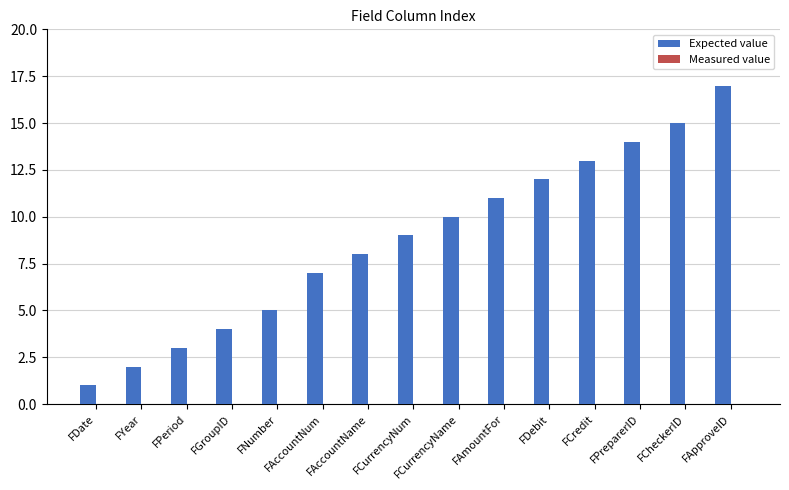

Count the number of categories in the chart.

15